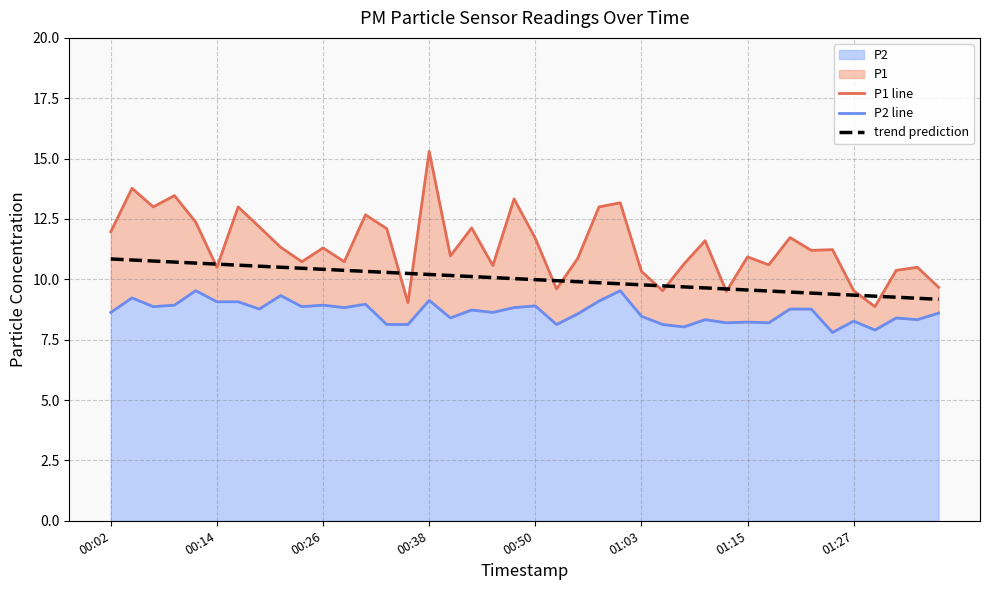

Is it true that trend prediction equals 4.9 at 00:26?

False